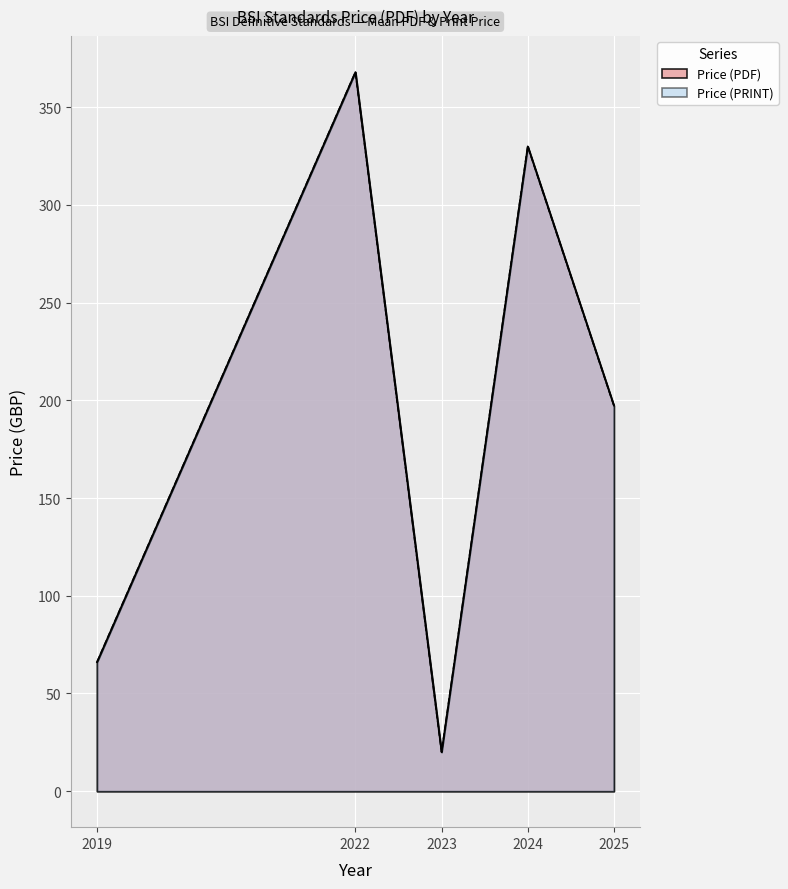

What is the sum of the Price (PDF) values at 2023 and 2023?

40